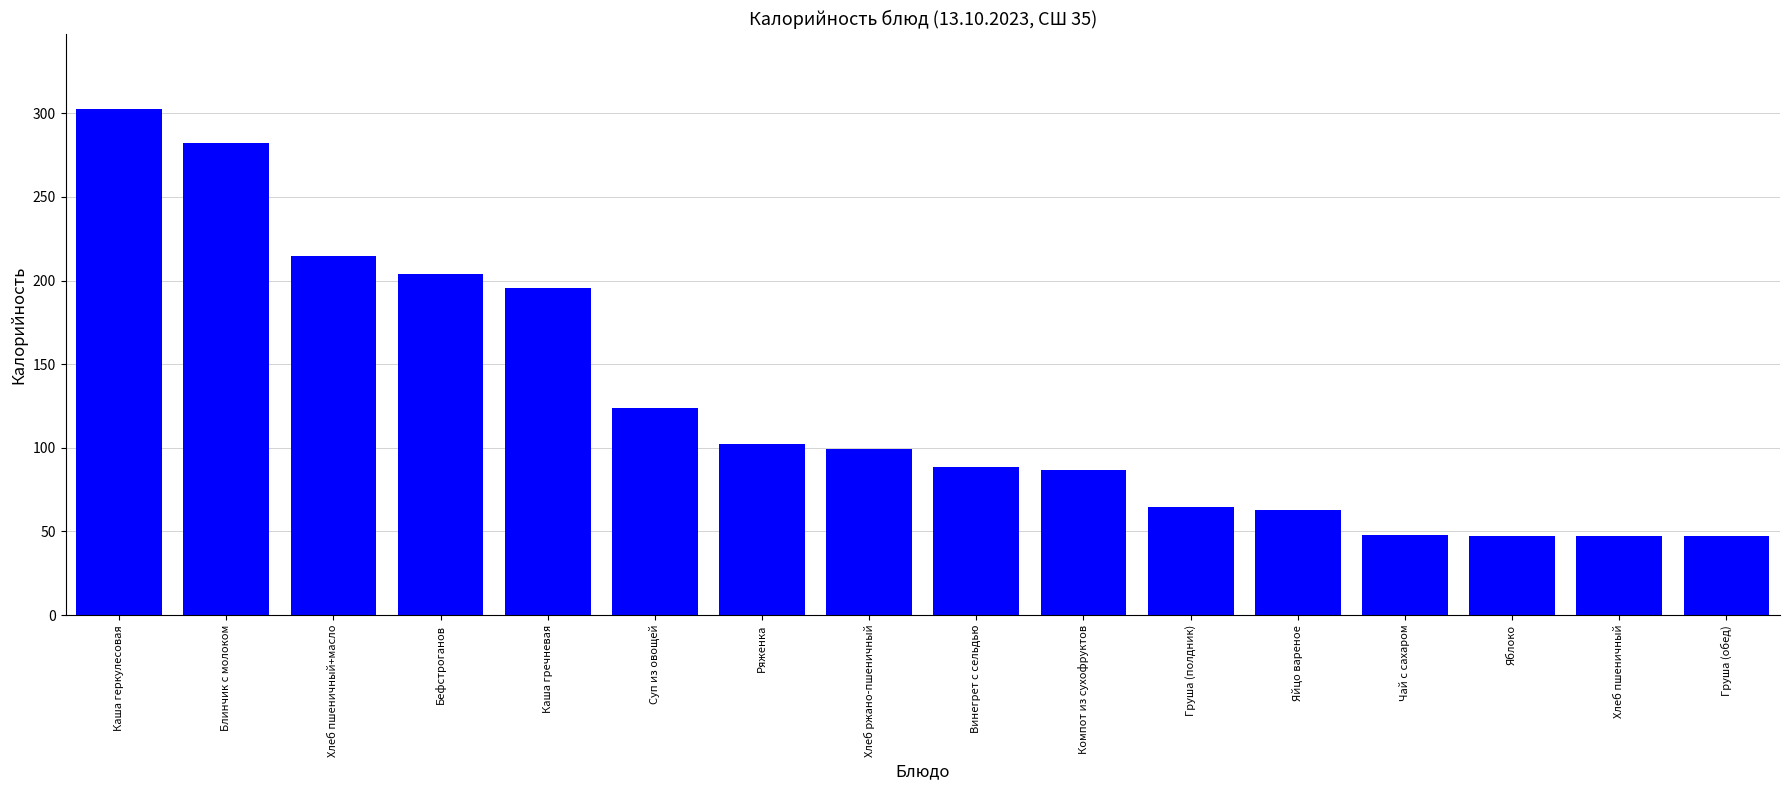

What is the label of the 6th bar from the right?

Груша (полдник)